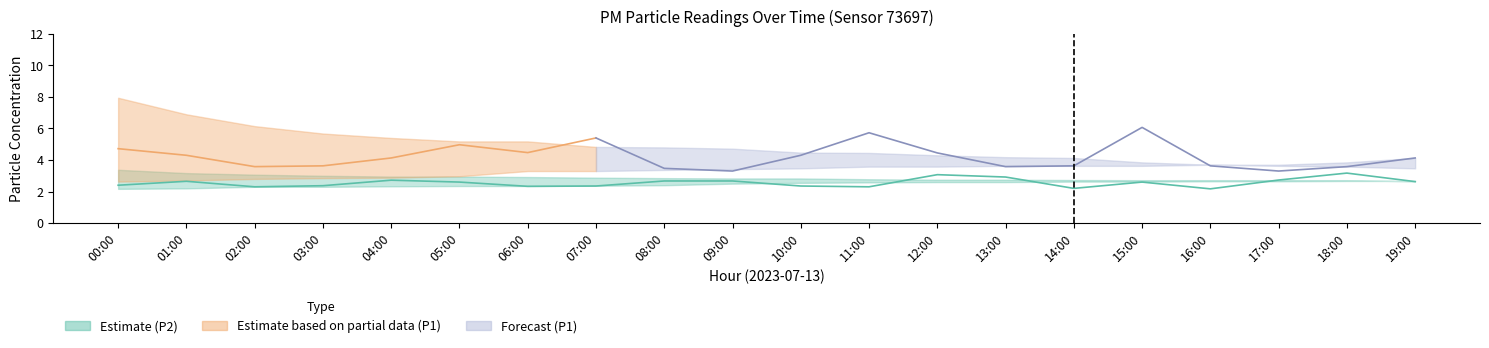

Does the chart display data point markers on the line(s)?

No